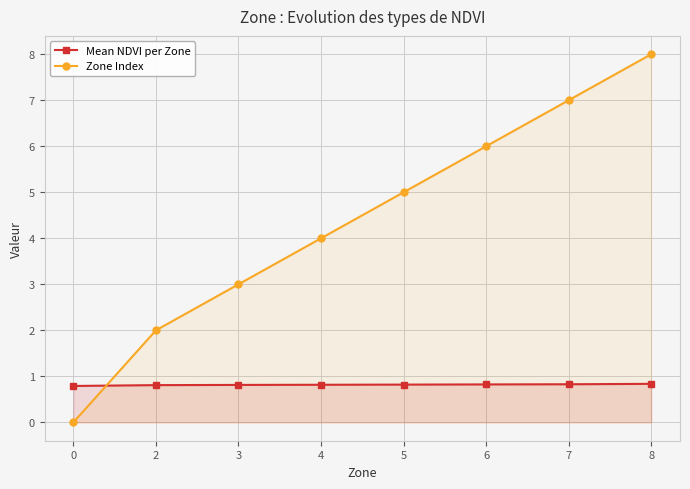

Reading left to right, extract all data points from this chart.

Mean NDVI per Zone: 0=0.8	2=0.8	3=0.8	4=0.8	5=0.8	6=0.8	7=0.8	8=0.8
Zone Index: 0=0.0	2=2.0	3=3.0	4=4.0	5=5.0	6=6.0	7=7.0	8=8.0